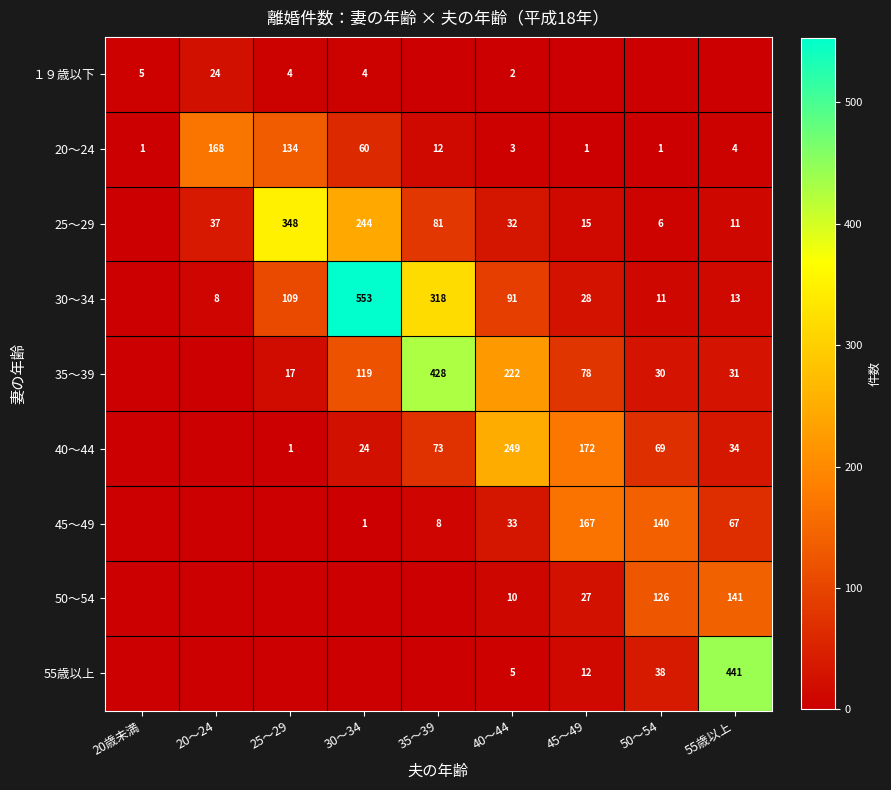

What is the difference between the 40～44 values at 50～54 and 30～34?

45